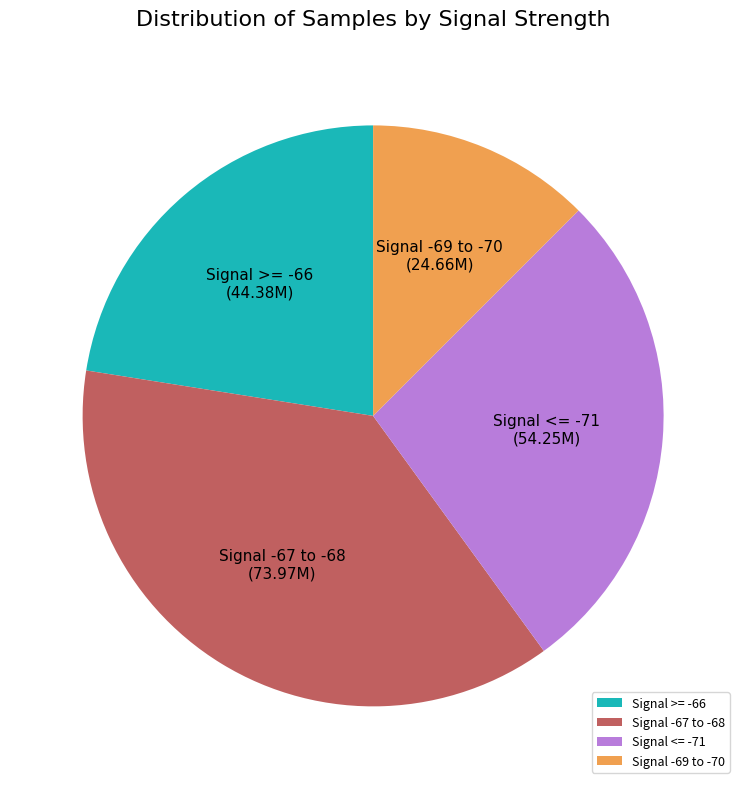

Does Signal >= -66 represent more than half of the total?

No